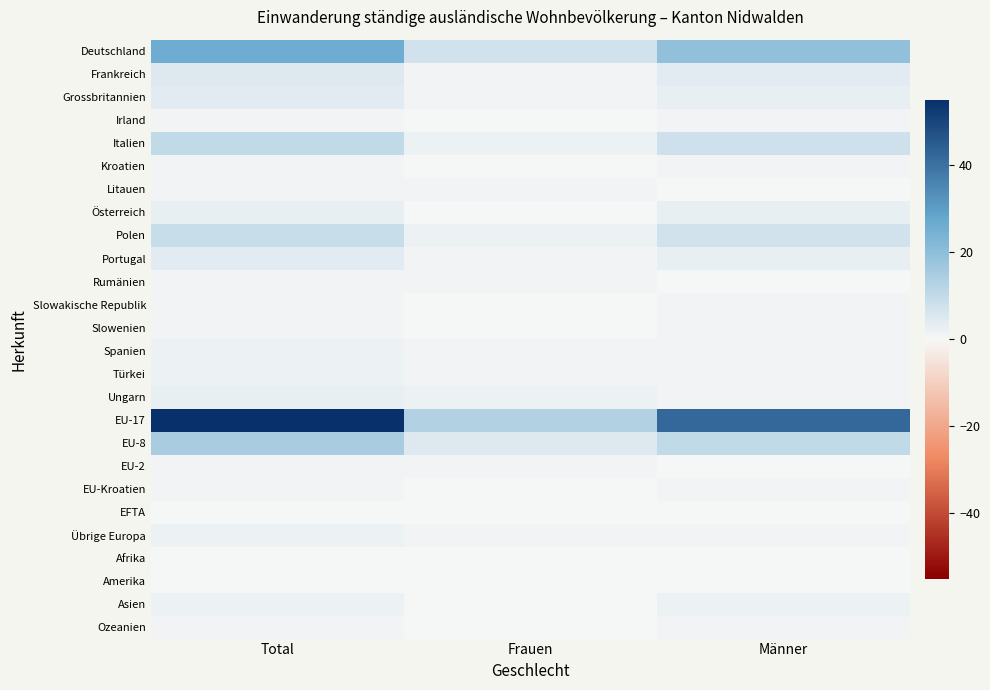

Reading left to right, extract all data points from this chart.

Deutschland: Total=26	Frauen=7	Männer=19
Frankreich: Total=5	Frauen=1	Männer=4
Grossbritannien: Total=4	Frauen=1	Männer=3
Irland: Total=1	Frauen=0	Männer=1
Italien: Total=10	Frauen=2	Männer=8
Kroatien: Total=1	Frauen=0	Männer=1
Litauen: Total=1	Frauen=1	Männer=0
Österreich: Total=3	Frauen=0	Männer=3
Polen: Total=9	Frauen=2	Männer=7
Portugal: Total=4	Frauen=1	Männer=3
Rumänien: Total=1	Frauen=1	Männer=0
Slowakische Republik: Total=1	Frauen=0	Männer=1
Slowenien: Total=1	Frauen=0	Männer=1
Spanien: Total=2	Frauen=1	Männer=1
Türkei: Total=2	Frauen=1	Männer=1
Ungarn: Total=3	Frauen=2	Männer=1
EU-17: Total=55	Frauen=13	Männer=42
EU-8: Total=15	Frauen=5	Männer=10
EU-2: Total=1	Frauen=1	Männer=0
EU-Kroatien: Total=1	Frauen=0	Männer=1
EFTA: Total=0	Frauen=0	Männer=0
Übrige Europa: Total=2	Frauen=1	Männer=1
Afrika: Total=0	Frauen=0	Männer=0
Amerika: Total=0	Frauen=0	Männer=0
Asien: Total=2	Frauen=0	Männer=2
Ozeanien: Total=1	Frauen=0	Männer=1